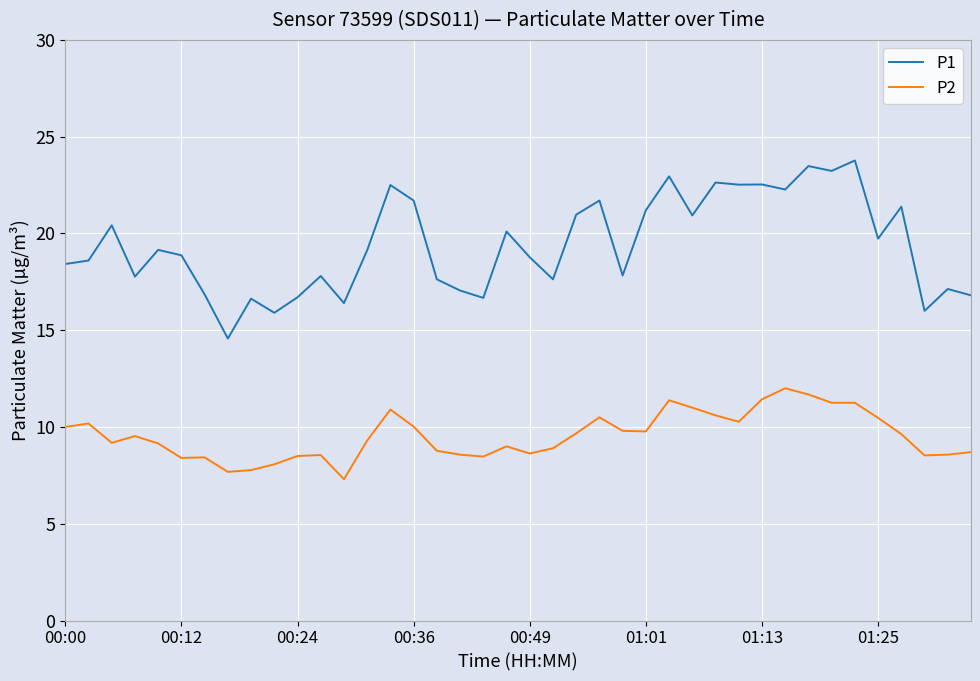

What is the minimum value for P2?

7.3